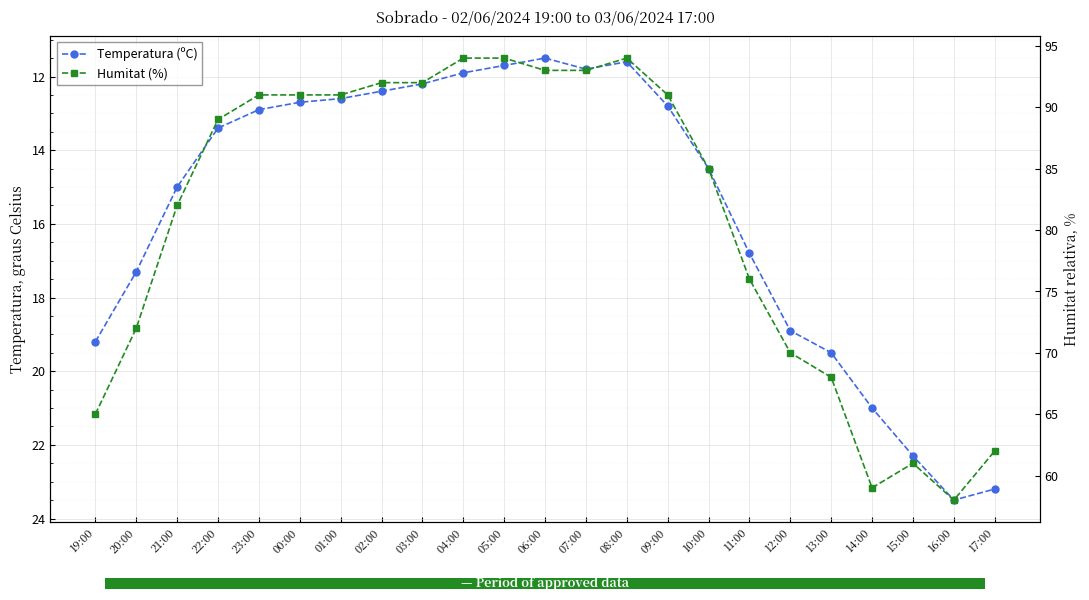

True or false: Temperatura (ºC) has a value of 23.5 at 16:00.

True